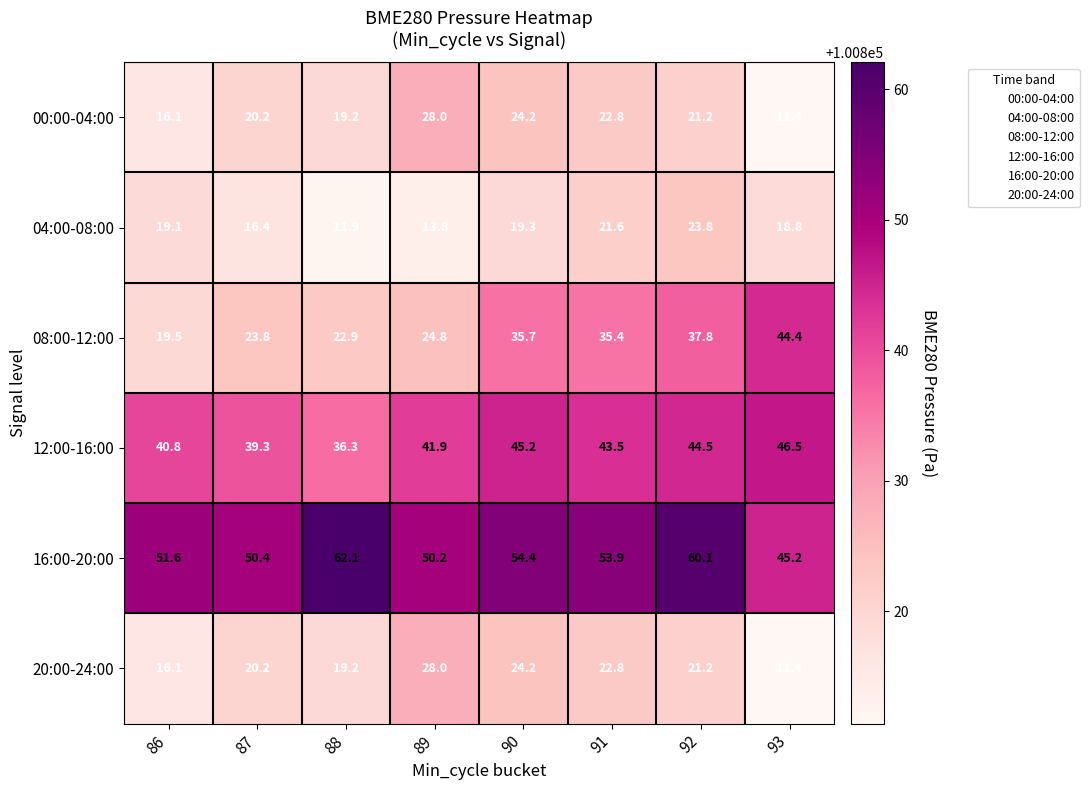

Which series has the largest range (max minus min)?

08:00-12:00